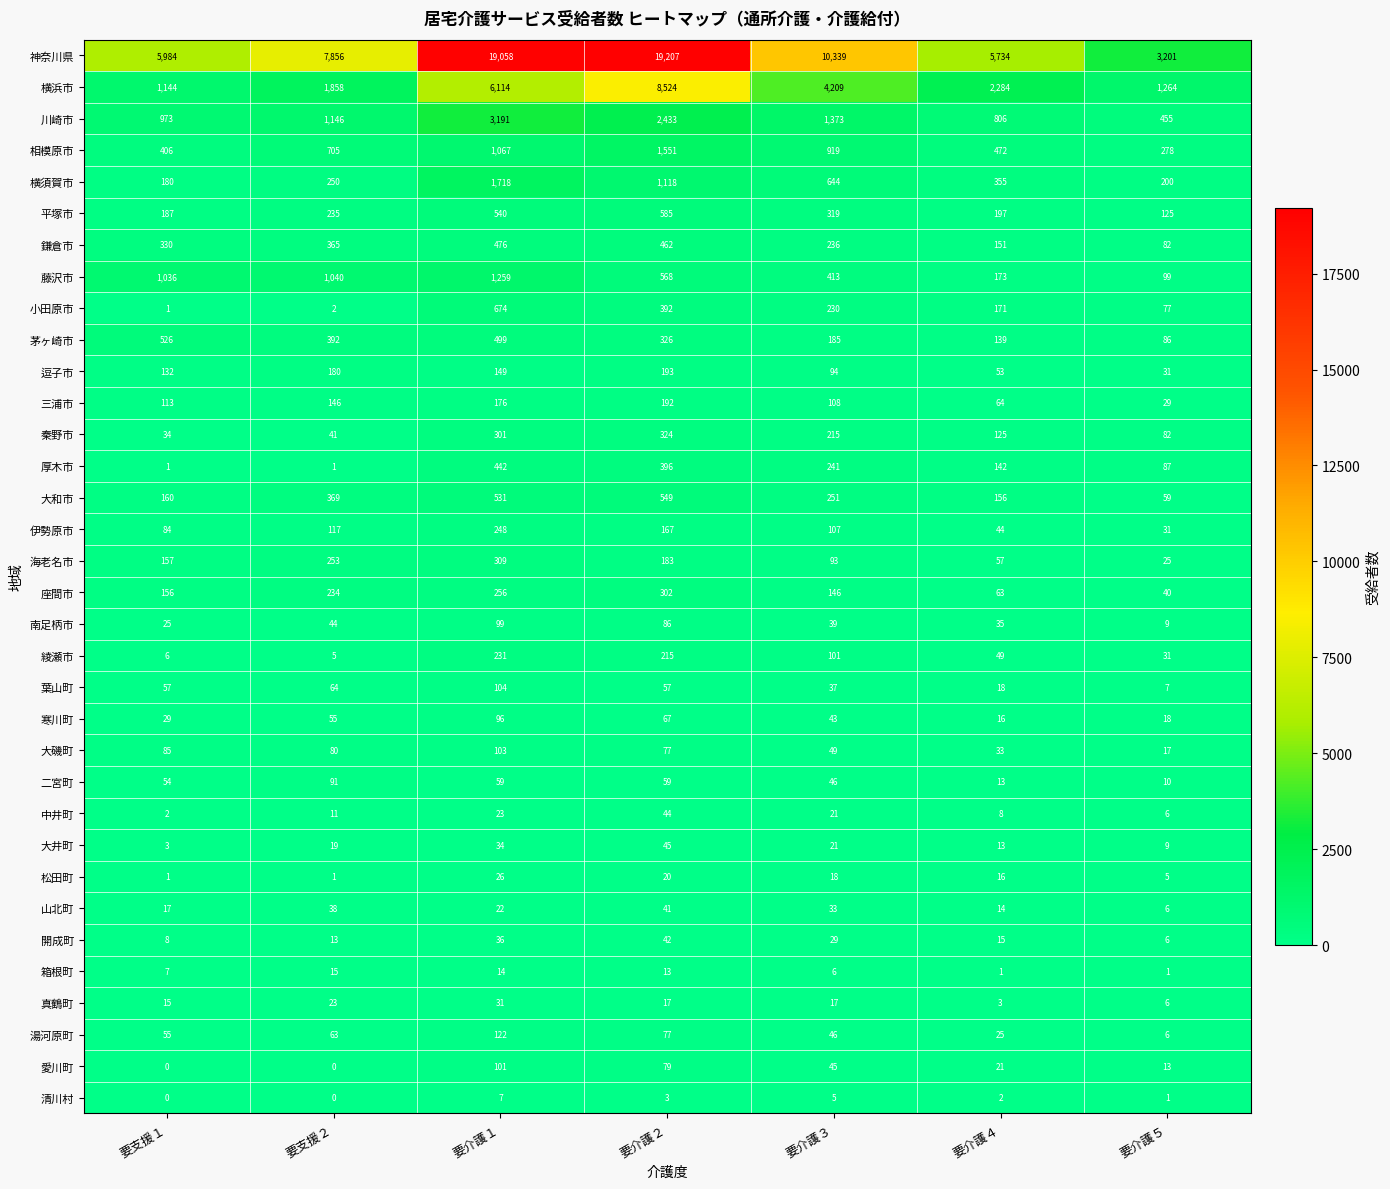

What is the difference between the maximum and minimum values in the 箱根町 series?

14